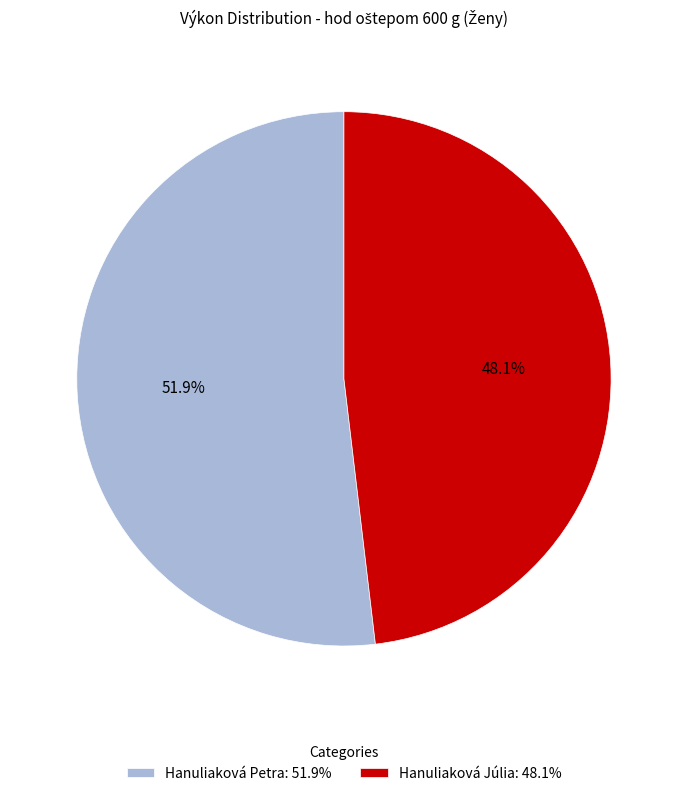

How much of the chart is everything except Hanuliaková Petra?

48.1%